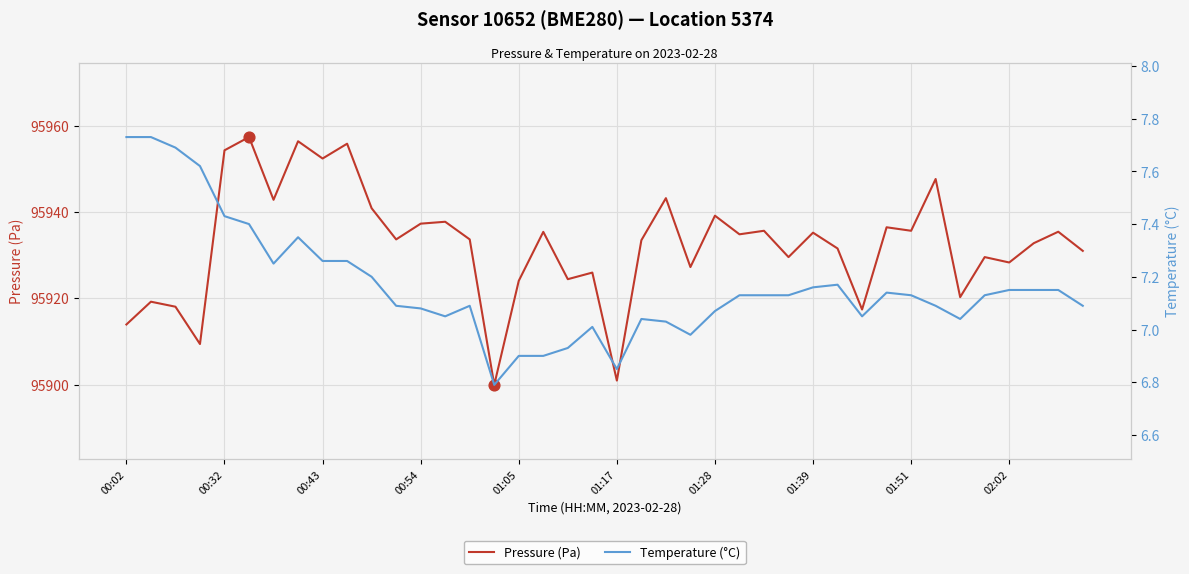

At how many categories does at least one series exceed 78359?

40